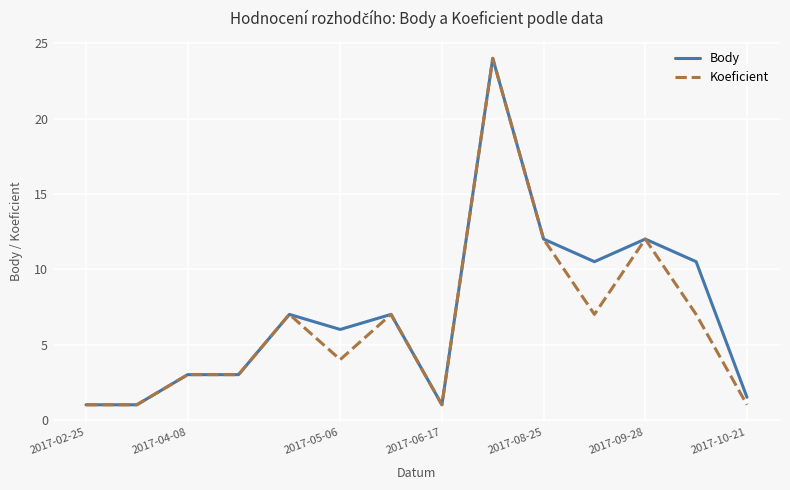

What is the minimum value for Koeficient?

1.0